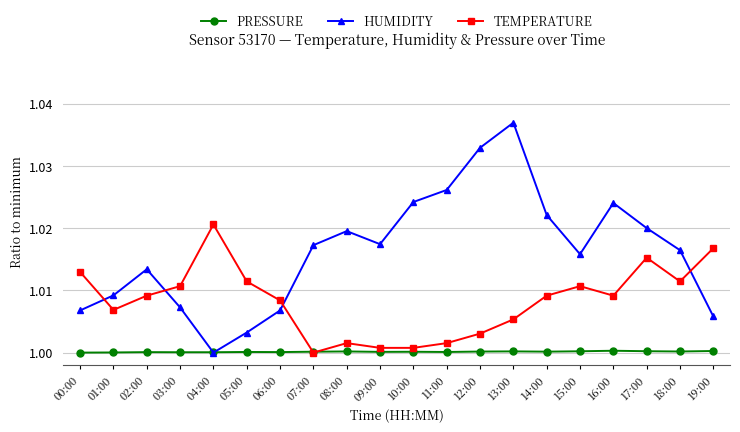

What position from the left is 16:00?

17